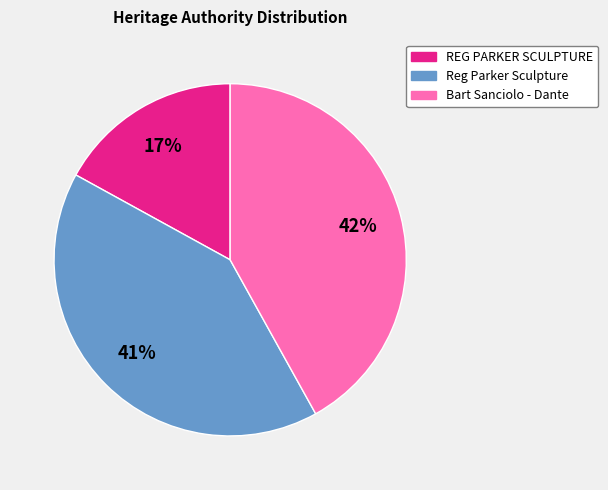

Combined, do REG PARKER SCULPTURE and Reg Parker Sculpture account for over 50%?

Yes